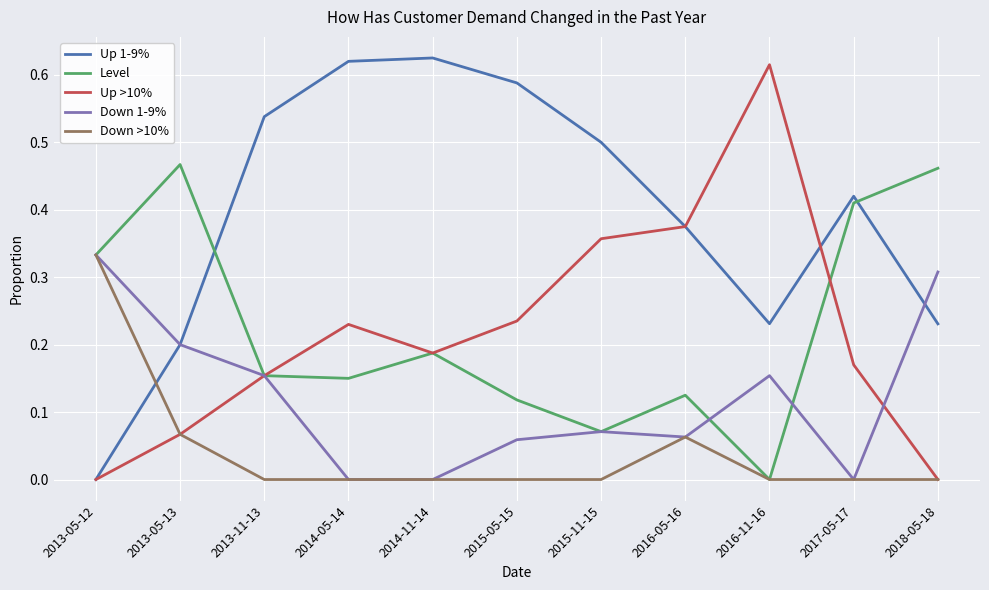

True or false: Up 1-9% and Level intersect in this chart.

True